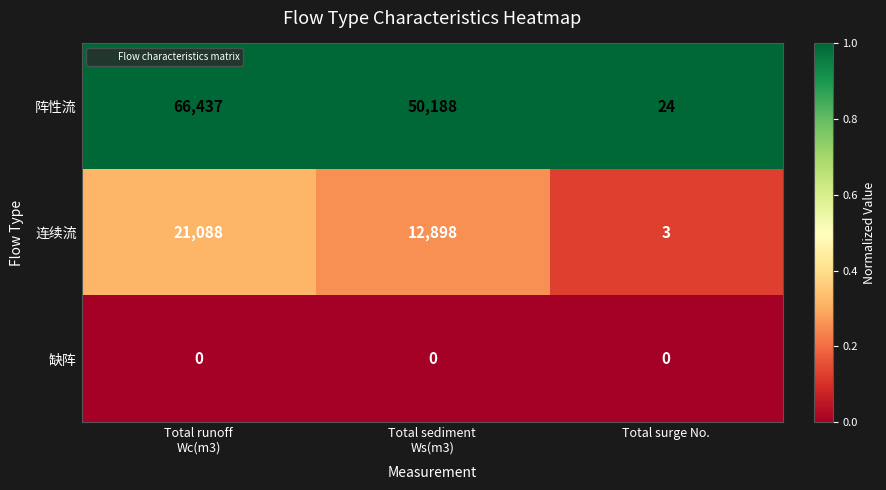

What is the greatest value displayed?

66437